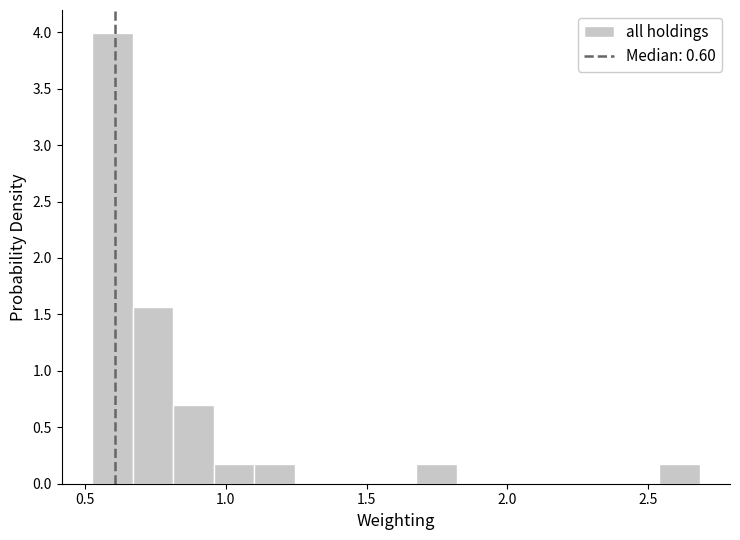

Around what value on the x-axis is the tallest bar? Give the approximate position of its centre, as read against the axis.

0.60